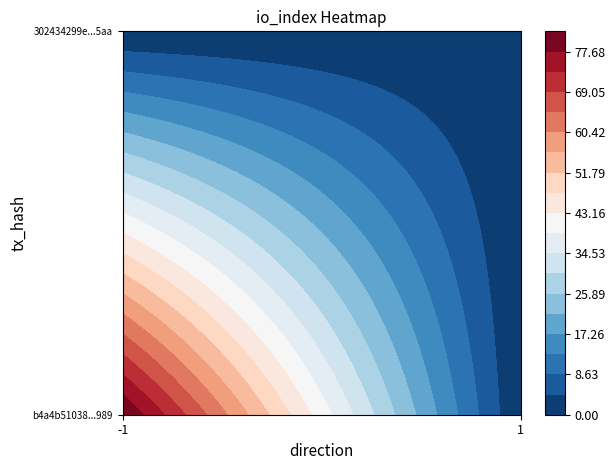

At how many categories does at least one series exceed 3?

1